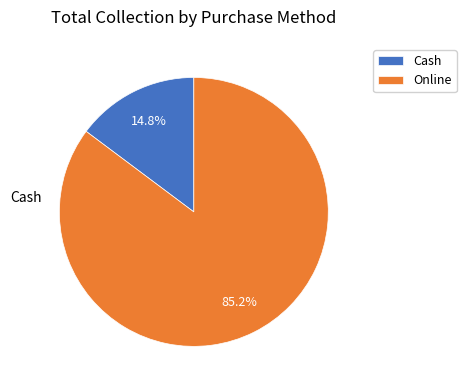

To the nearest percent, what is the difference between the Cash and Online slice percentages?

70%